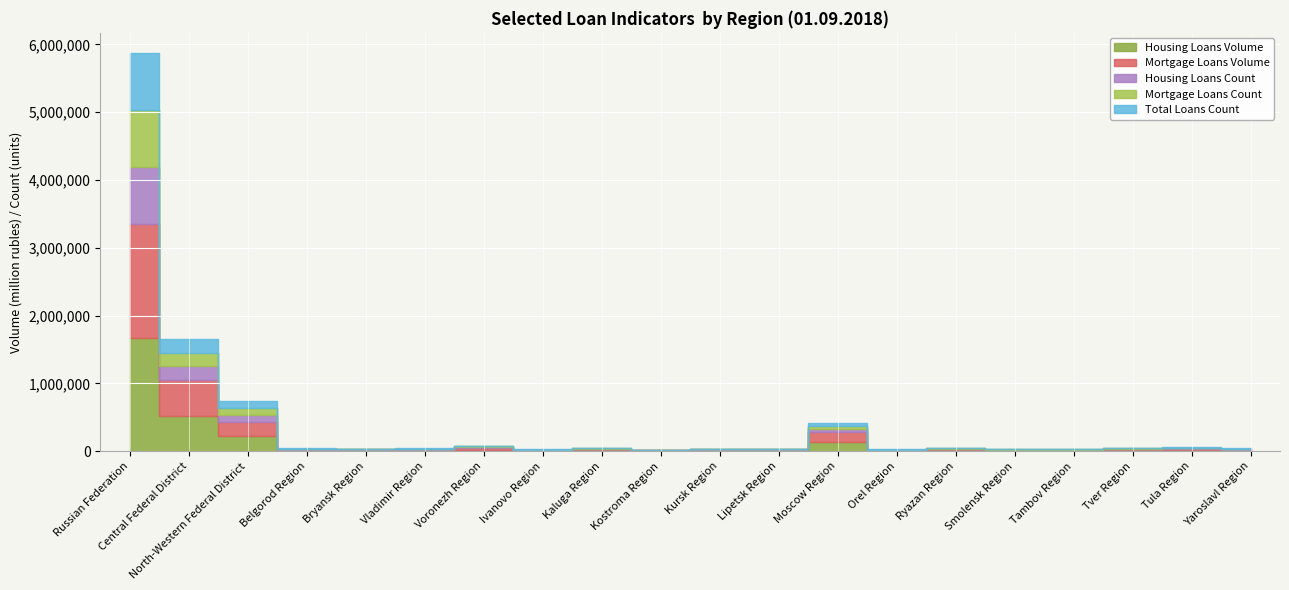

What is the value of the Housing Loans Volume point at the 19th from the left?

16173